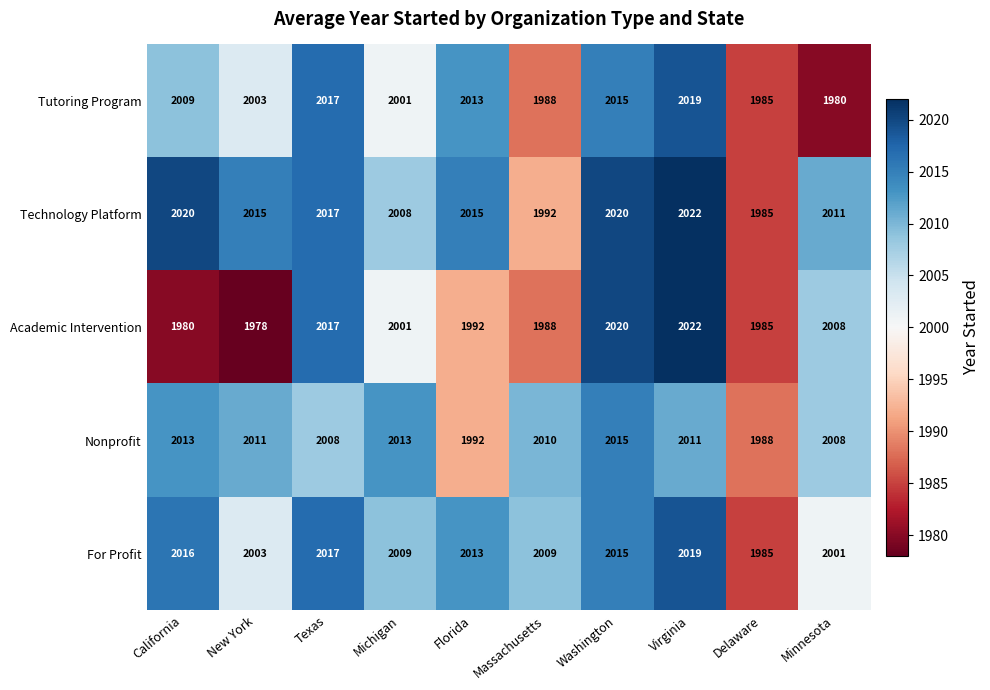

True or false: Tutoring Program has a value of 1985 at Delaware.

True